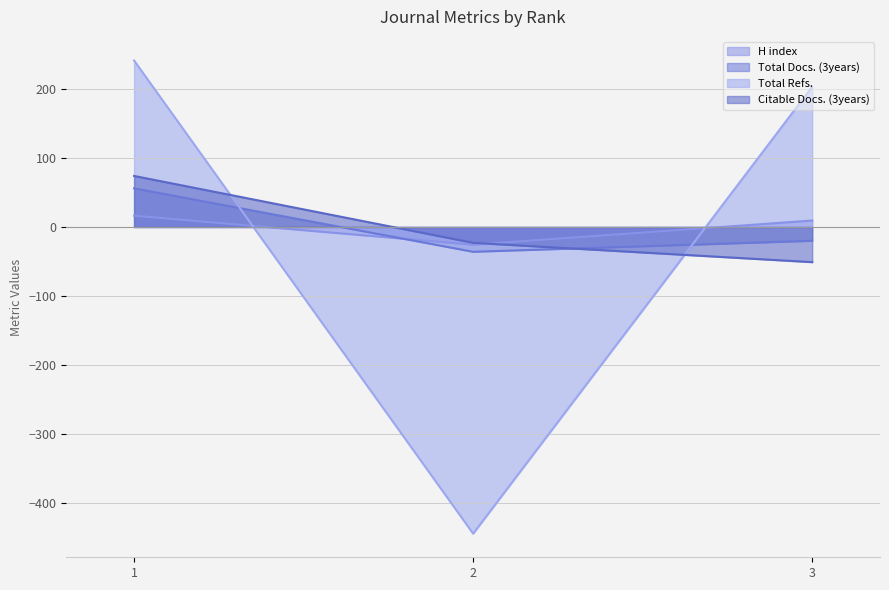

How many values in Total Docs. (3years) are above zero?

1